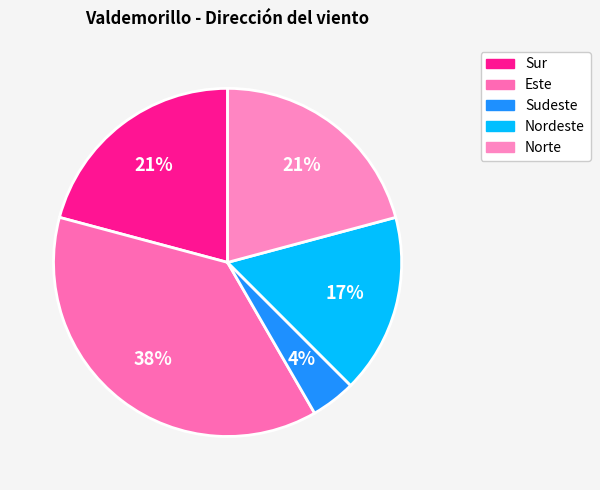

How many slices are in this pie chart?

5